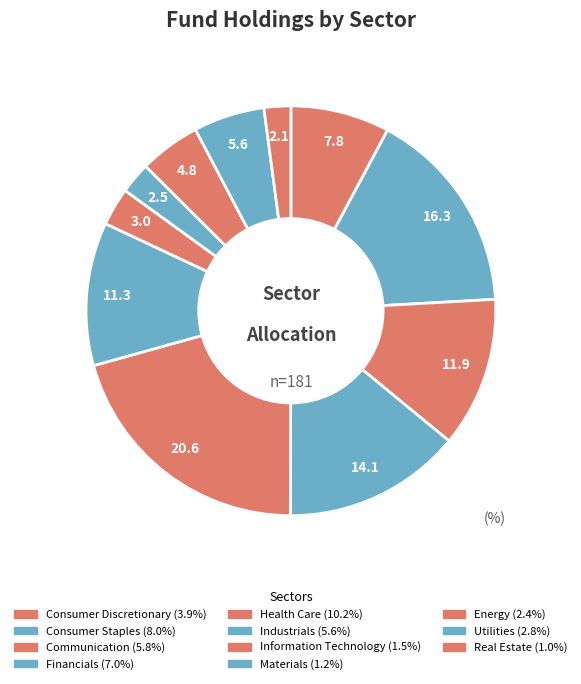

Combined, what portion of the pie is Communication and Consumer Discretionary?

19.7%